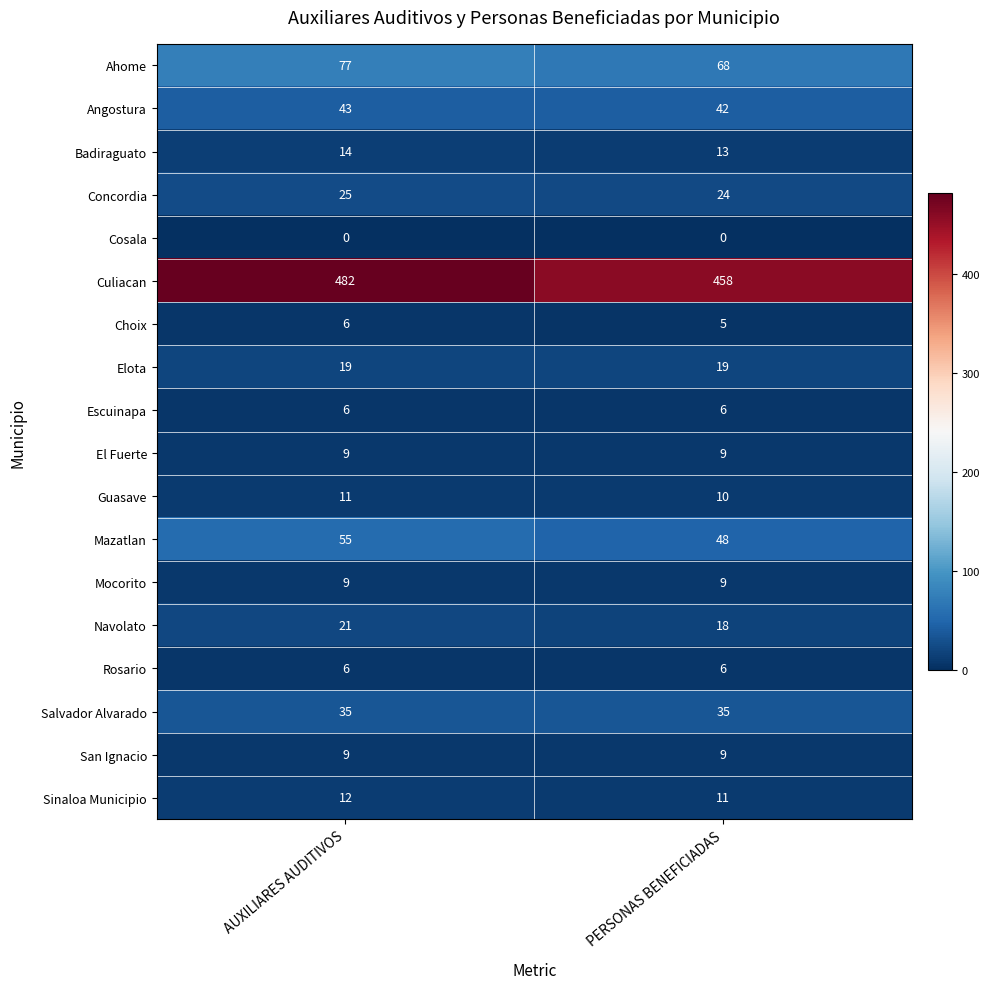

What is the total value across all series at AUXILIARES AUDITIVOS?

839